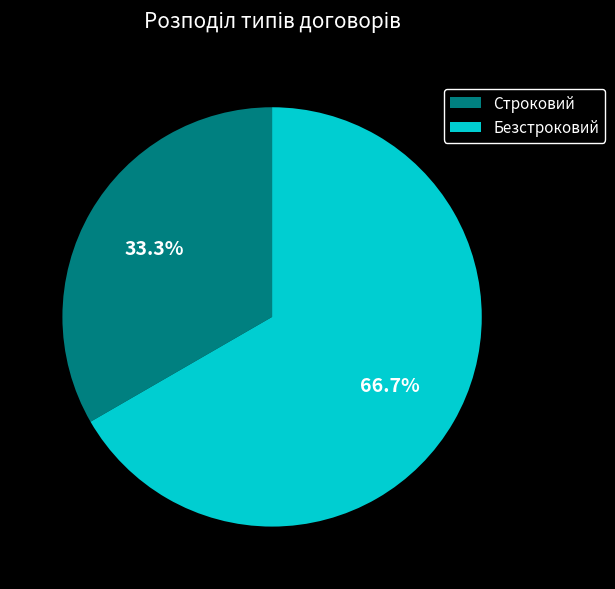

Which slice is the smallest?

Строковий